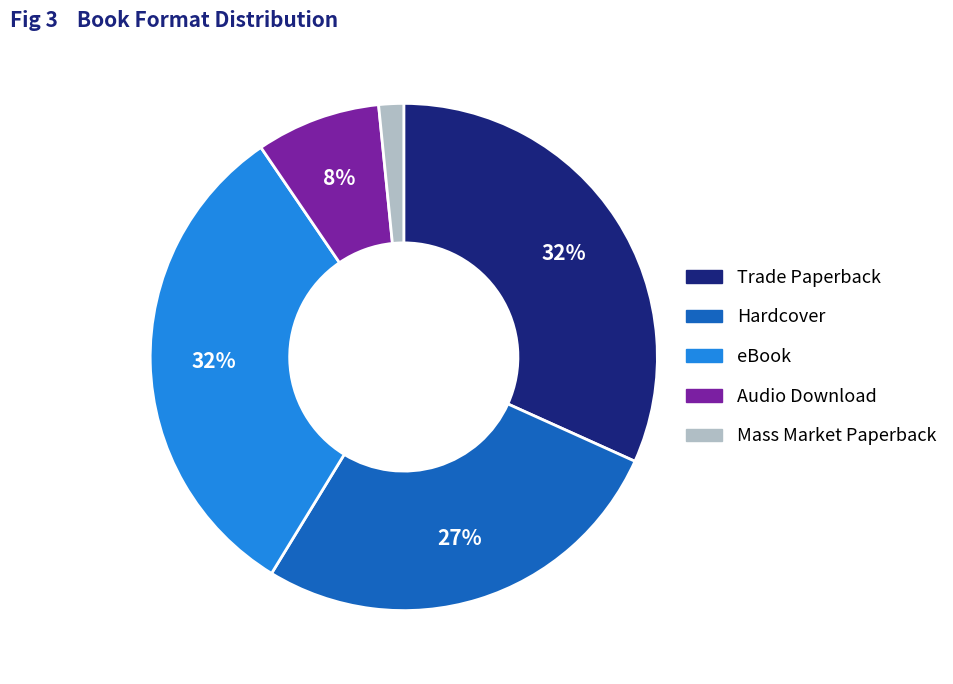

What percentage is the eBook slice, to the nearest percent?

32%